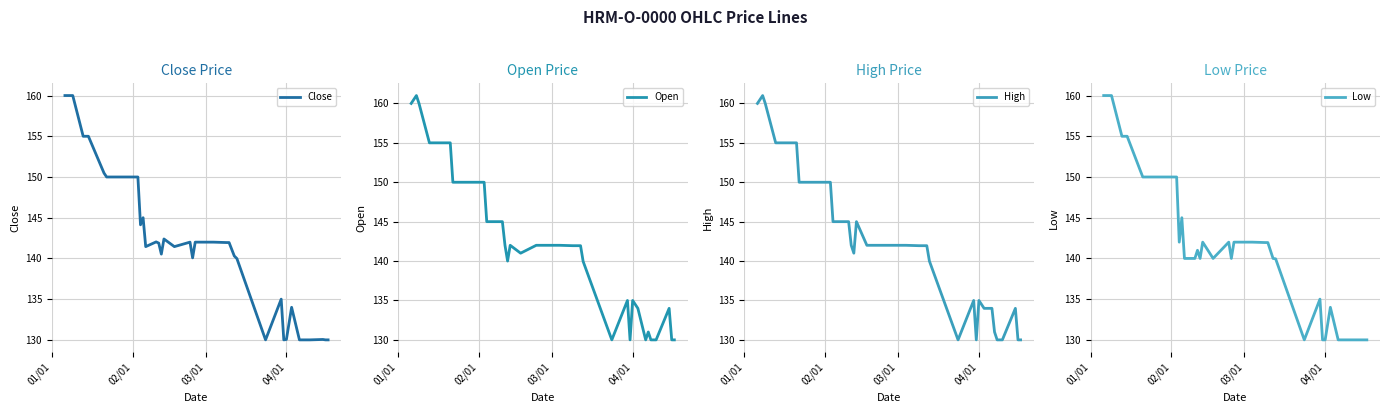

How many values in the Low series exceed 141?

20